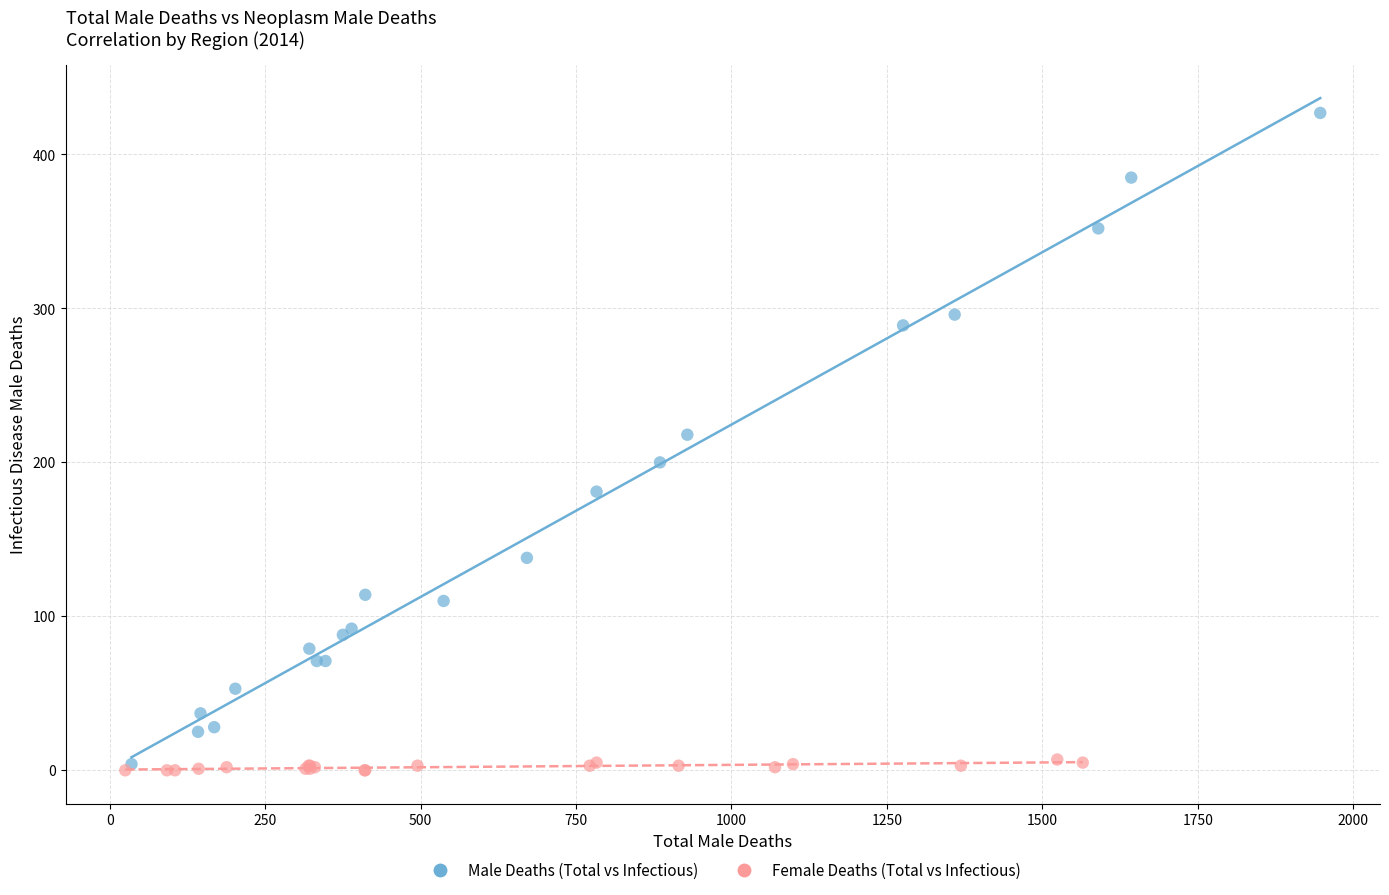

What are all the series names shown in the legend?

Male Deaths (Total vs Infectious), Female Deaths (Total vs Infectious)